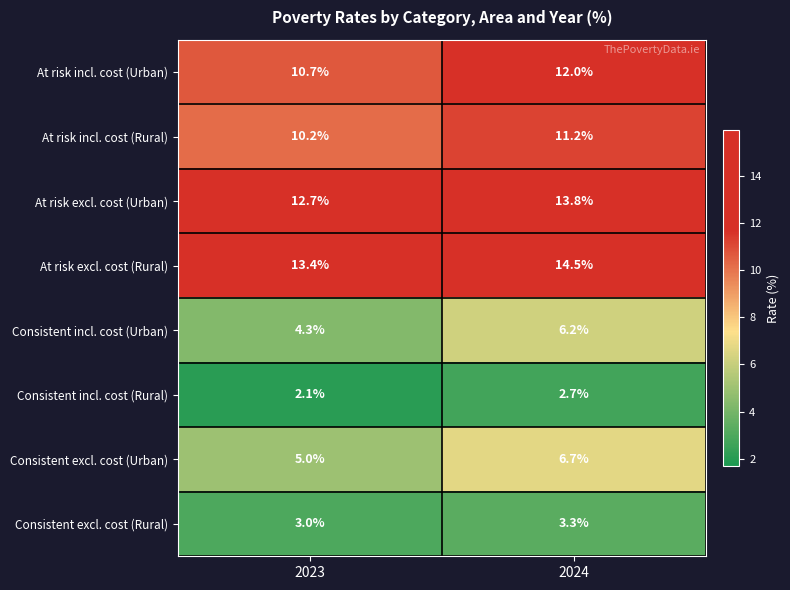

Reading left to right, list all the values displayed in this chart.

At risk incl. cost (Urban): 10.7	12.0
At risk incl. cost (Rural): 10.2	11.2
At risk excl. cost (Urban): 12.7	13.8
At risk excl. cost (Rural): 13.4	14.5
Consistent incl. cost (Urban): 4.3	6.2
Consistent incl. cost (Rural): 2.1	2.7
Consistent excl. cost (Urban): 5.0	6.7
Consistent excl. cost (Rural): 3.0	3.3